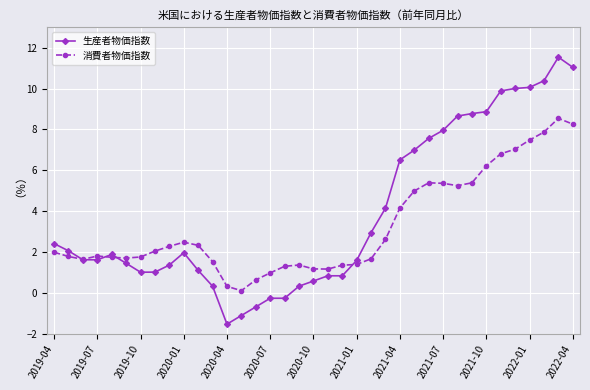

How many distinct data groups are displayed?

2